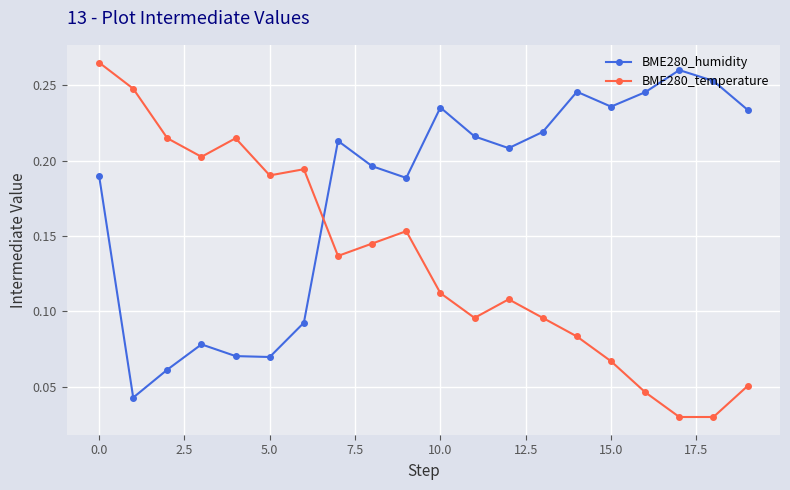

How many interior local valleys does the BME280_humidity series have?

5